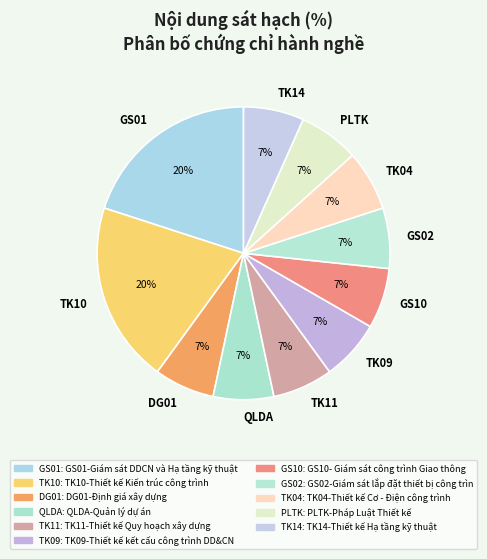

To the nearest percent, what is the difference between the largest and smallest slice percentages?

13%